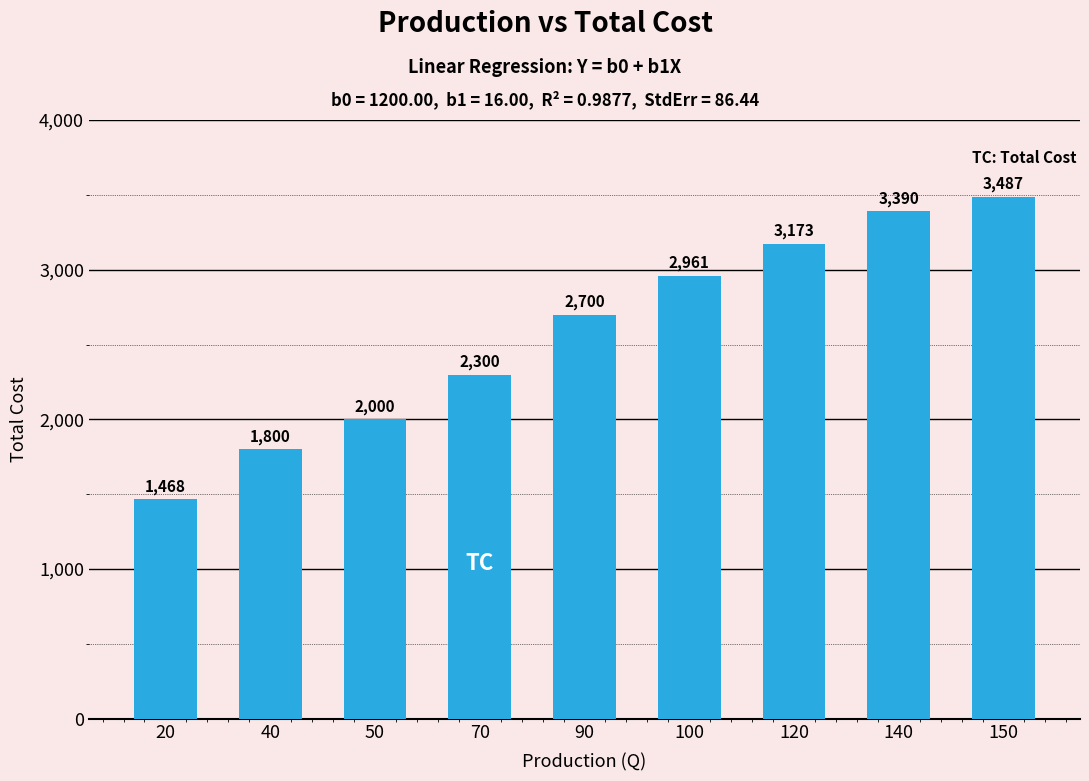

Are the bars horizontal?

No